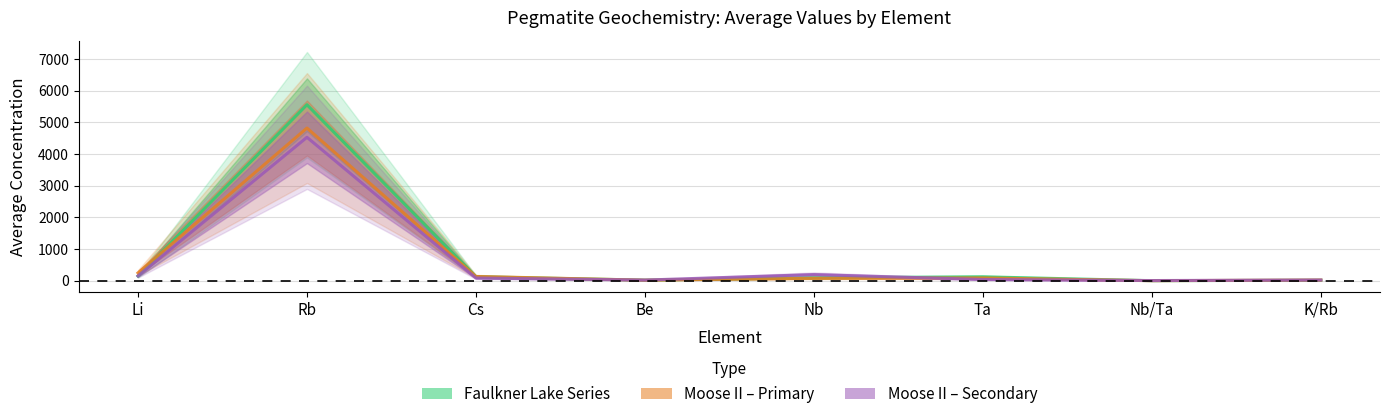

Rank the series by their maximum value, from lowest to highest.

Moose II Pegmatite – Secondary, Moose II Pegmatite – Primary, Faulkner Lake Series